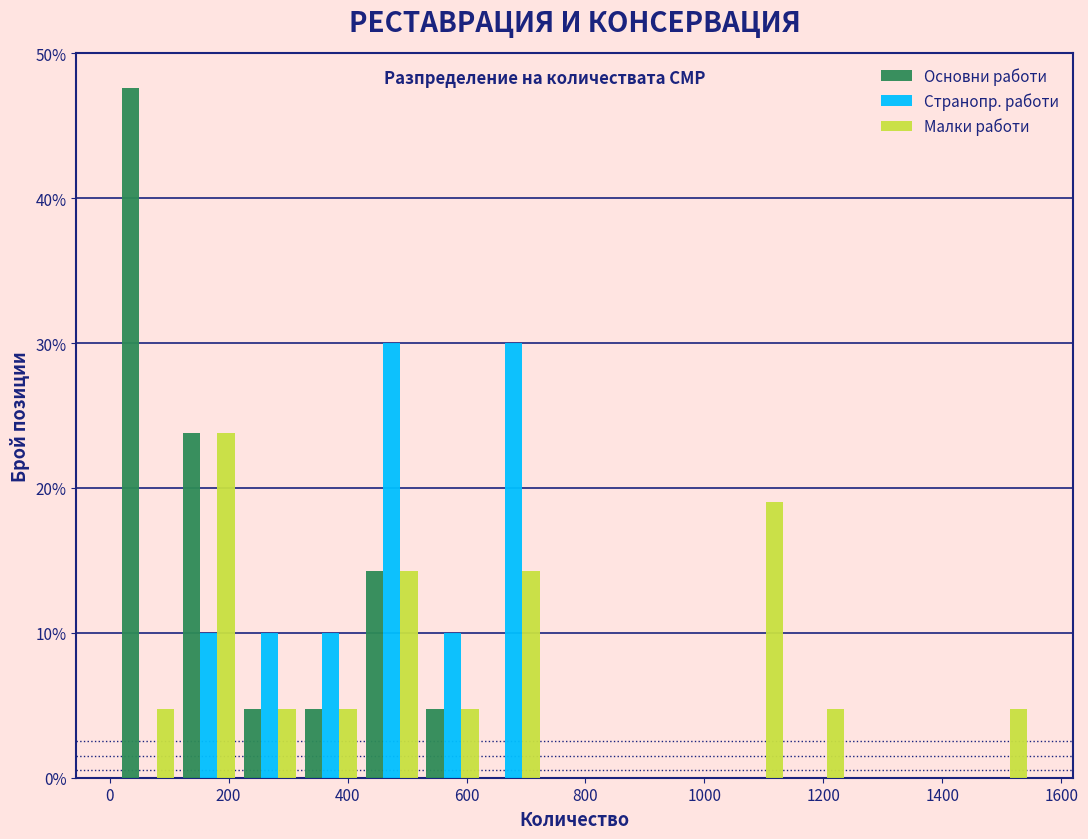

In the Малки работи series, which range on the x-axis has the tallest bar?

120 to 220